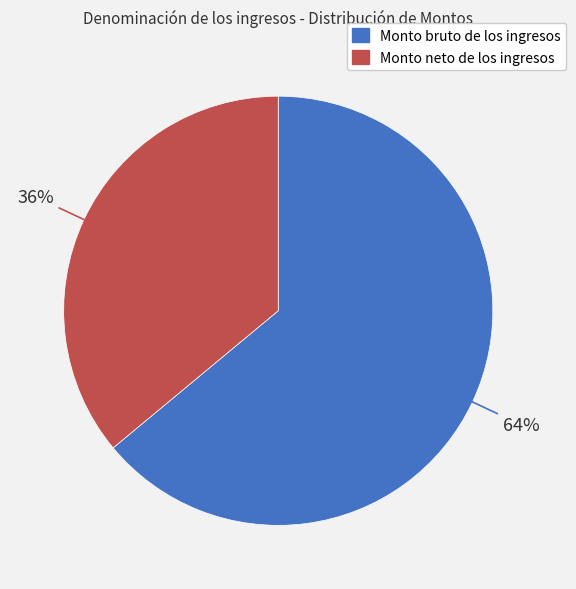

Is it true that Monto bruto de los ingresos is 76% of the pie?

False